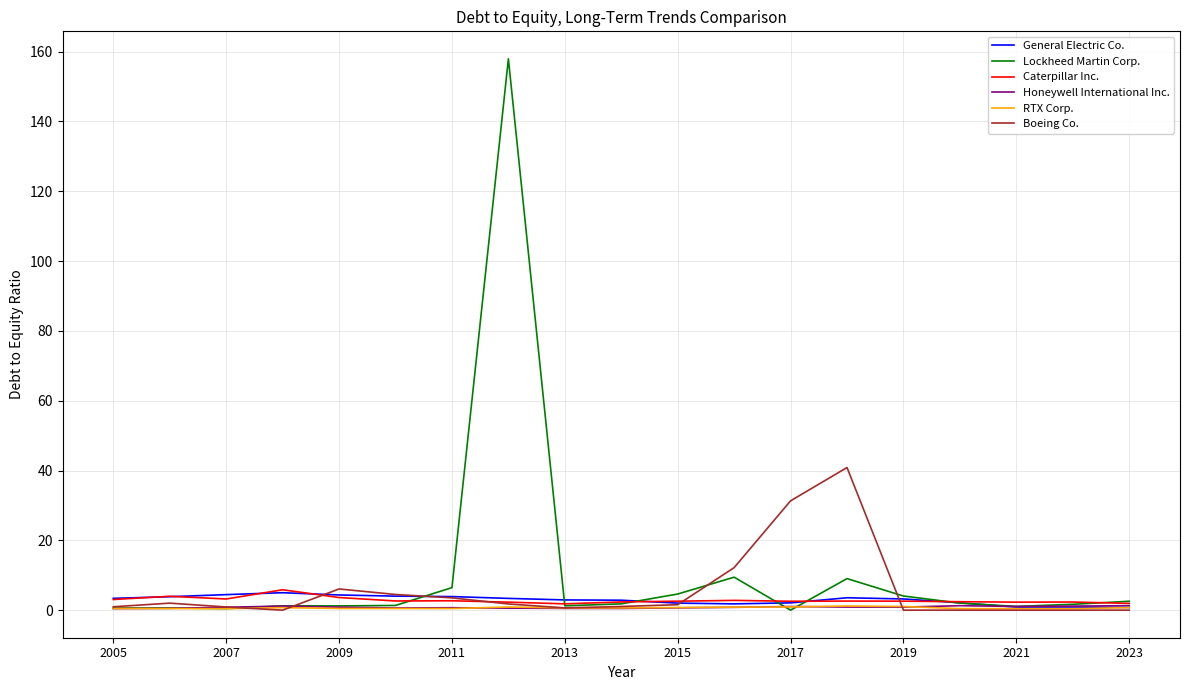

Which series has the widest spread of values?

Lockheed Martin Corp.